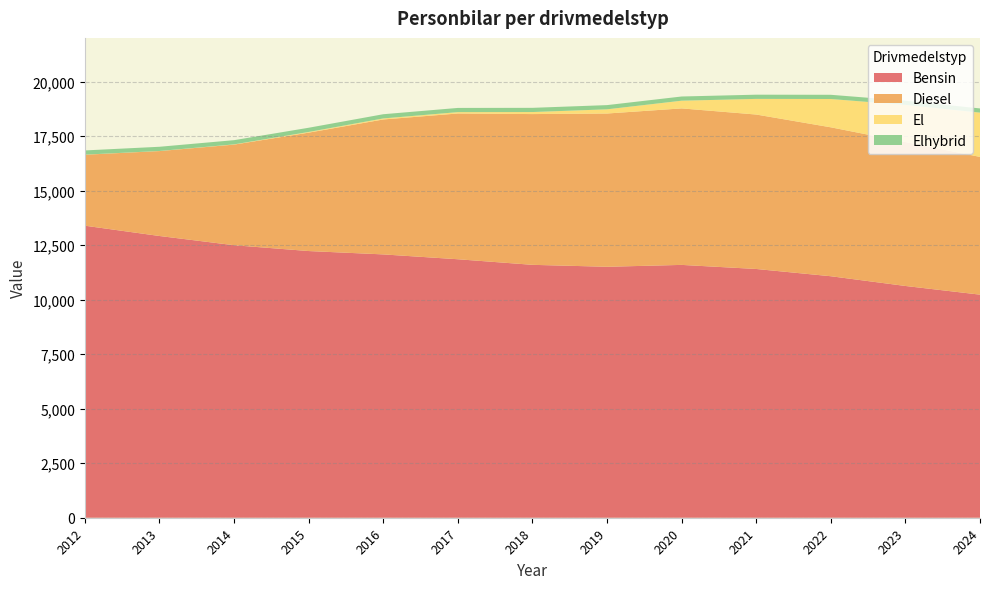

Reading left to right, extract all data points from this chart.

Bensin: 13389	12917	12494	12227	12073	11851	11595	11506	11592	11405	11072	10626	10228
Diesel: 3254	3894	4614	5429	6187	6683	6912	7027	7175	7081	6828	6599	6315
El: 4	4	10	31	47	62	93	192	353	717	1298	1701	2030
Elhybrid: 193	193	193	193	193	193	193	193	193	193	193	193	193